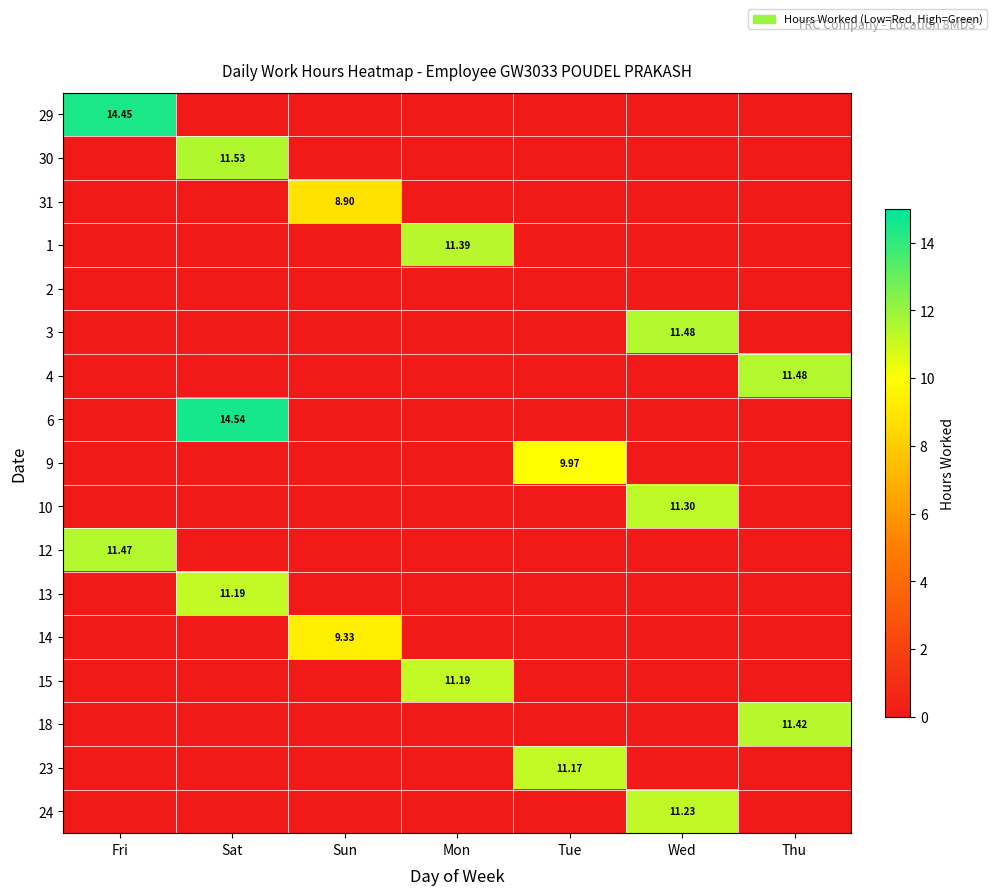

Is it true that 14 equals 0.0 at Wed?

True